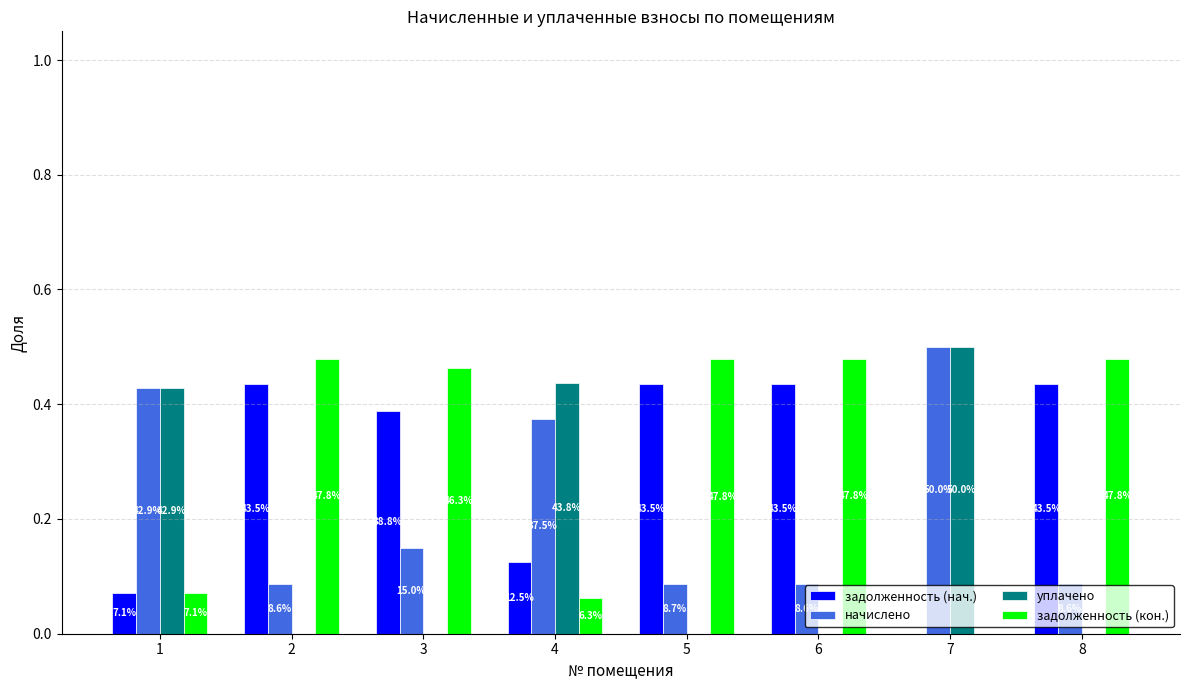

What is the average value of the задолженность (нач.) series?

0.3